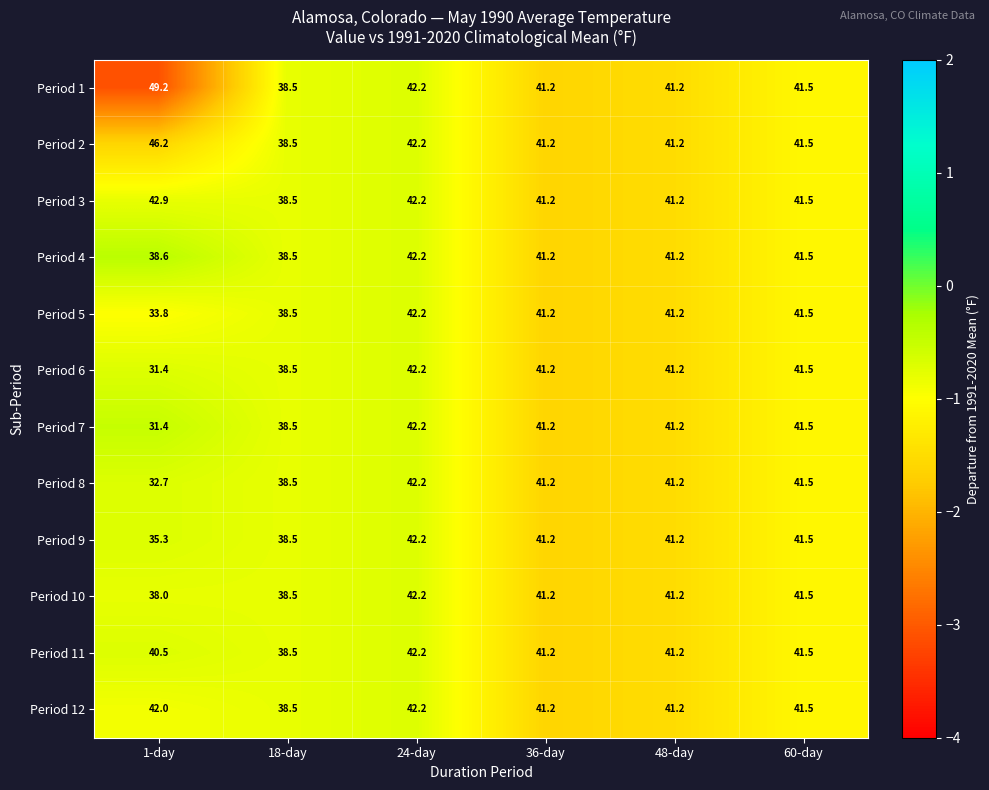

The Period 12 series shows 41.2 at 48-day. True or false?

True